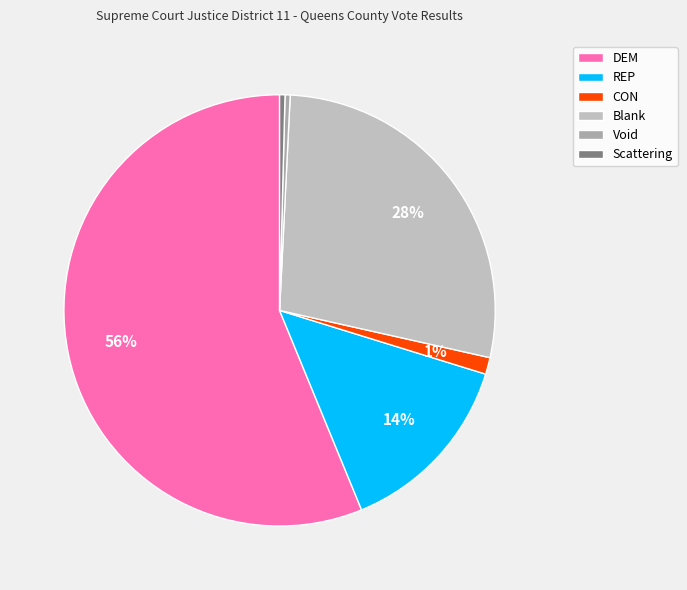

Do Void and CON together represent more than half of the pie?

No